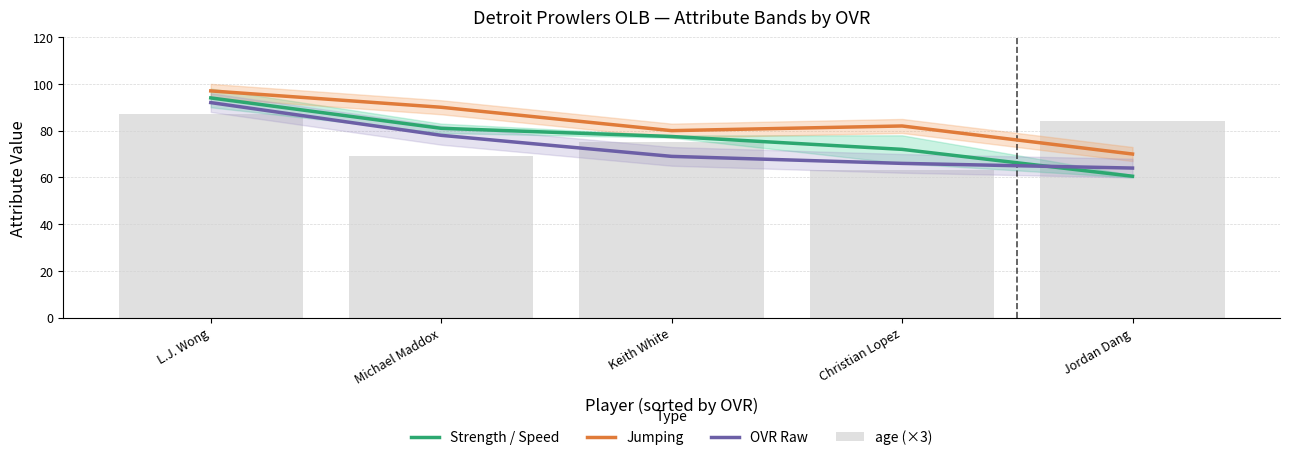

What is the difference between the second highest and minimum values in the age (×3) series?

21.0